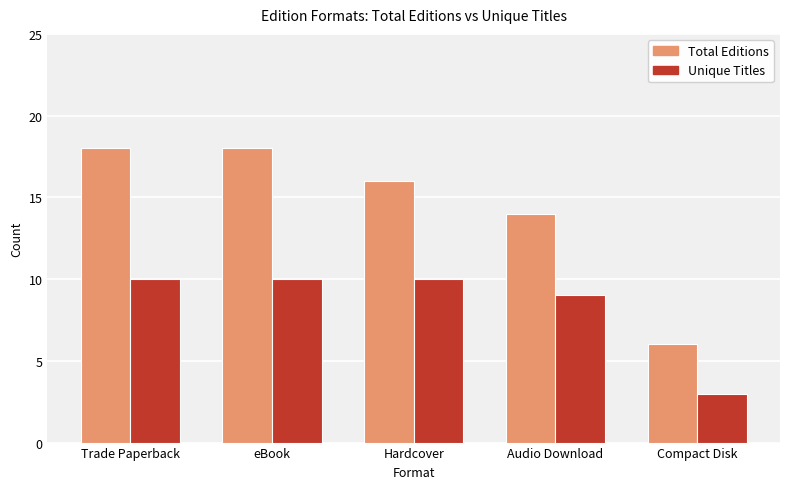

What are all the series names shown in the legend?

Total Editions, Unique Titles